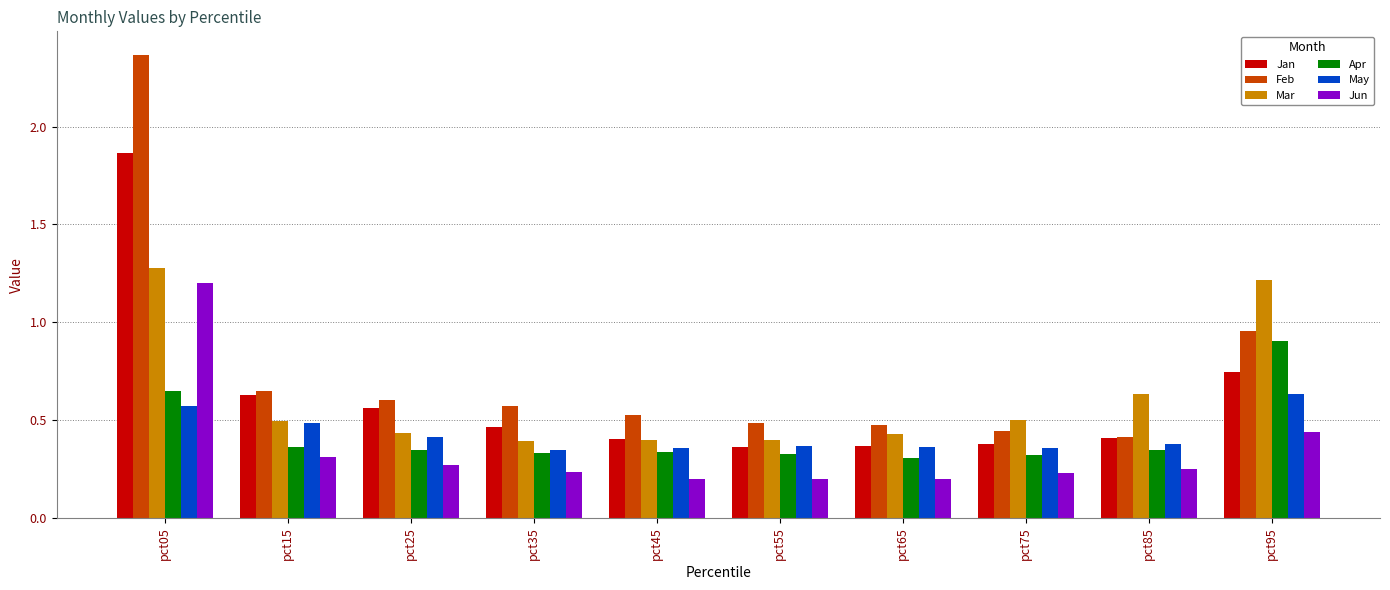

What is the highest value of the Apr series?

0.9